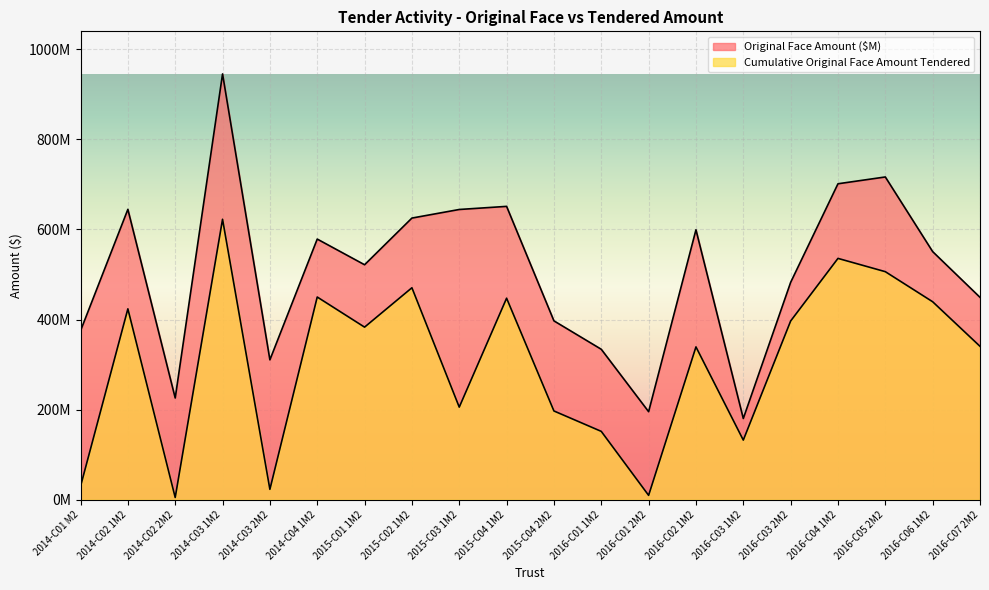

Reading left to right, list all the values displayed in this chart.

Original Face Amount ($M): 375000000	644467000	225820000	945000000	310500000	578500000	521500000	625100000	644149000	651064000	396988000	333918000	195439000	599085000	180295000	482437000	701219000	716317000	550679000	449177000
Cumulative Original Face Amount Tendered: 29749474	423644904	5000000	622432226	23135000	449890551	383066537	470450407	205543198	447258897	197012419	151728711	9770000	339216559	132379840	396651861	535612363	506137505	439390210	340507369